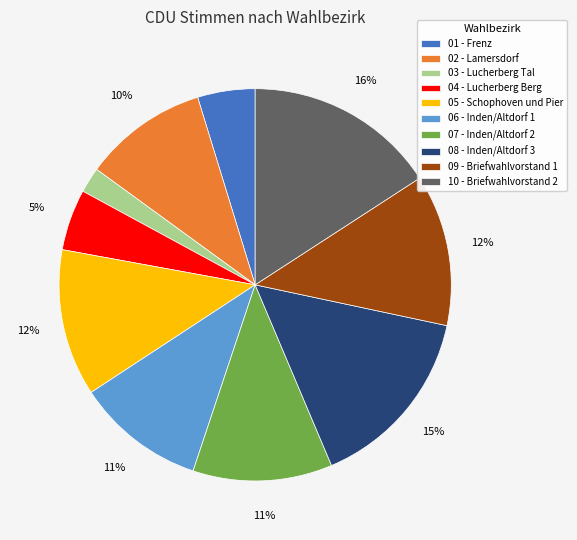

Which slice is the smallest?

03 - Lucherberg Tal